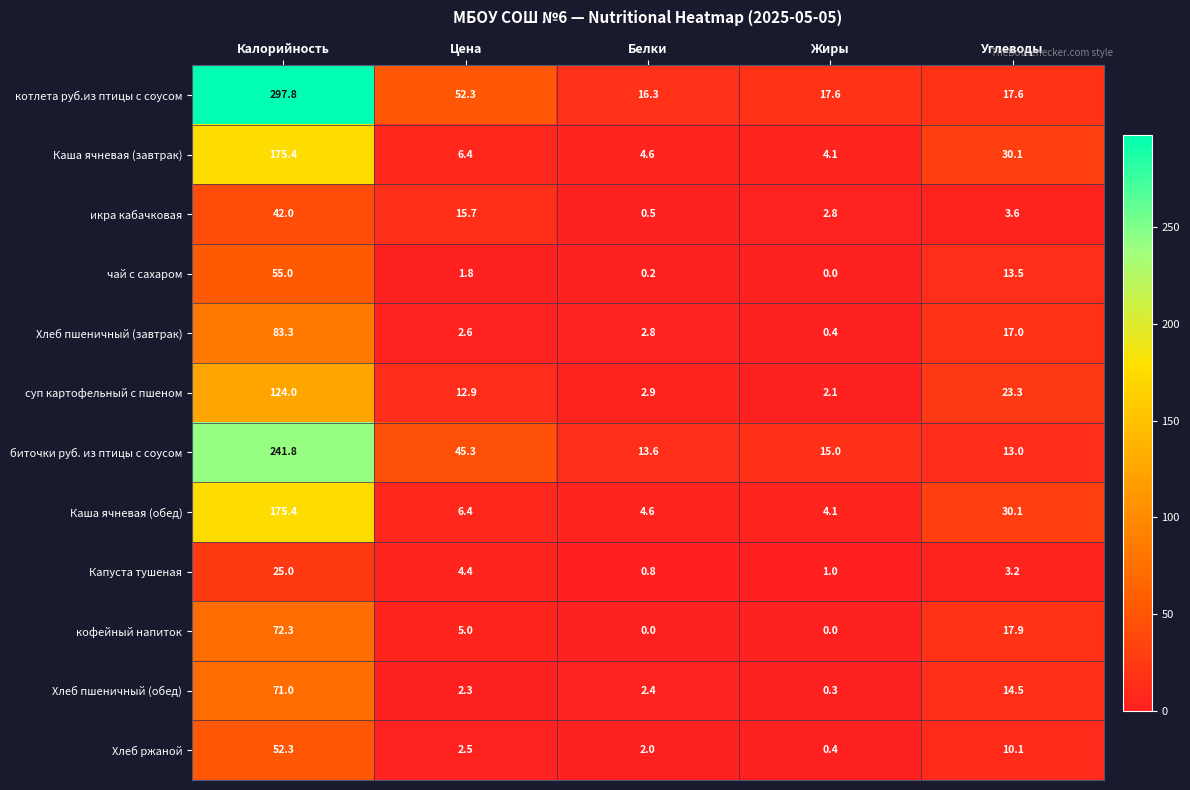

Where is чай с сахаром nearest to the value 27?

Углеводы